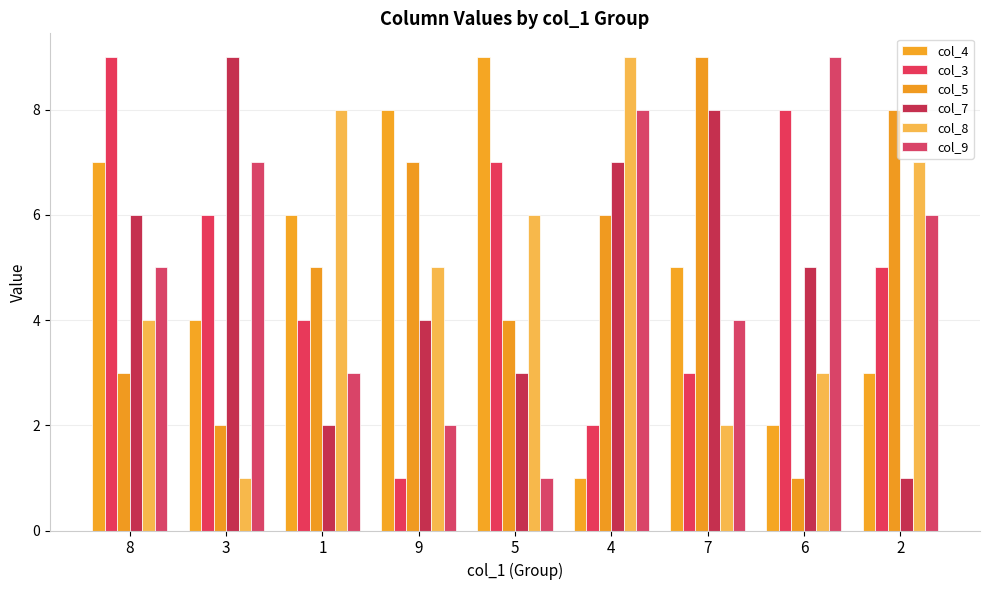

What is the difference between the col_8 values at 7 and 1?

6